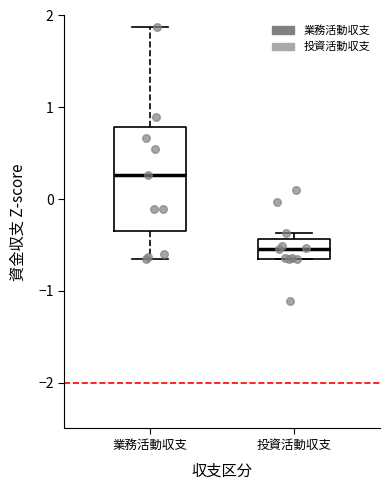

Reading left to right, transcribe this box plot: for each box, give where its median line is, the range the box spans, and where its two whiskers end, as read against the y-axis. The values are not printed on the chart, so give them approximately, as read against the axis.

業務活動収支: median 0.3, box -0.4 to 0.8, whiskers -0.6 to 1.9
投資活動収支: median -0.5, box -0.6 to -0.4, whiskers -0.7 to -0.4 (just above the box's upper edge)